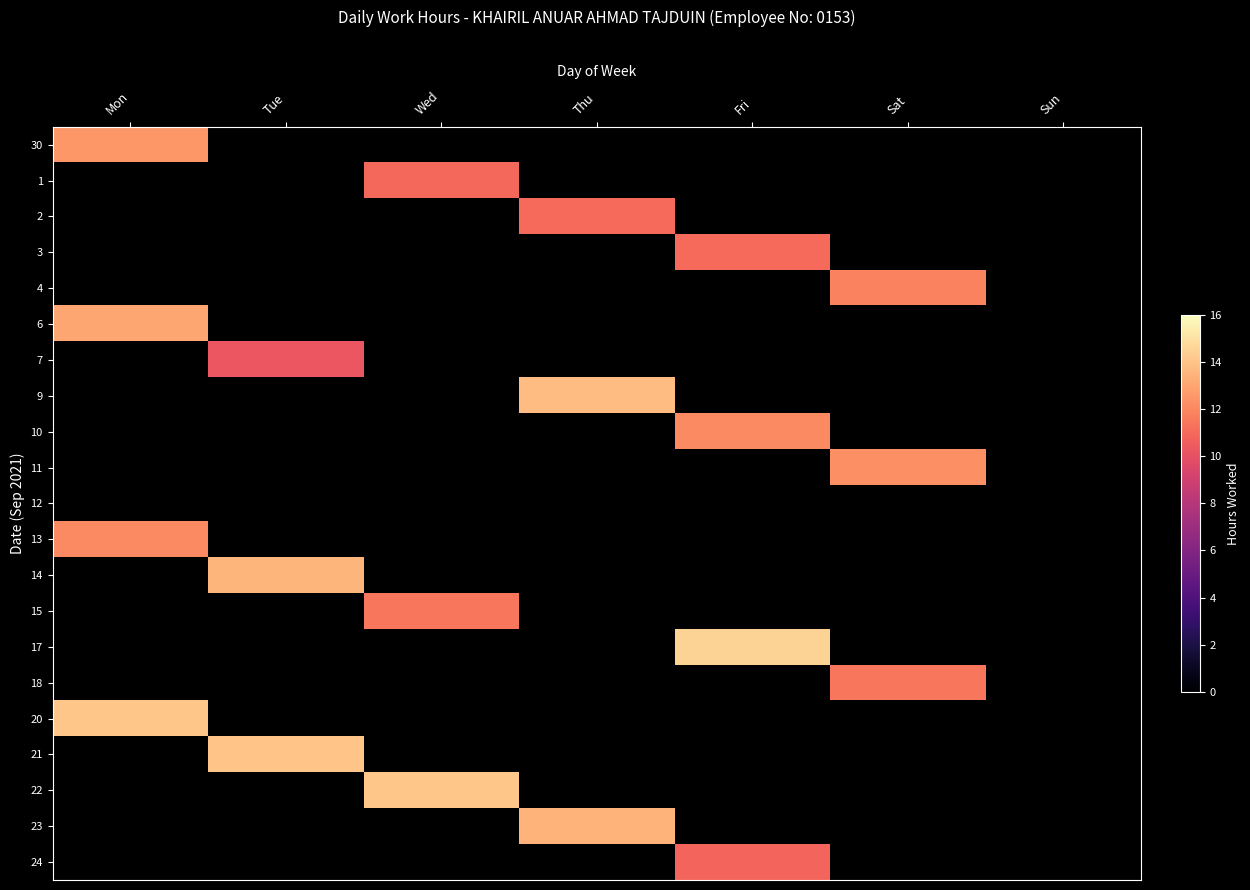

How many values in 21 are above zero?

1